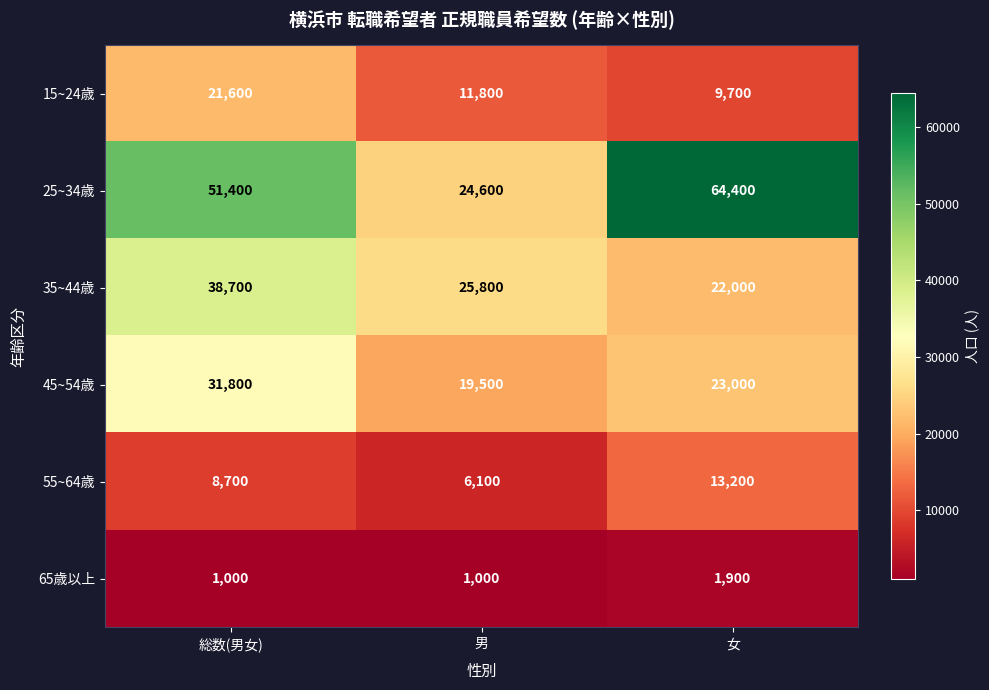

Reading left to right, list all the values displayed in this chart.

15~24歳: 21600	11800	9700
25~34歳: 51400	24600	64400
35~44歳: 38700	25800	22000
45~54歳: 31800	19500	23000
55~64歳: 8700	6100	13200
65歳以上: 1000	1000	1900